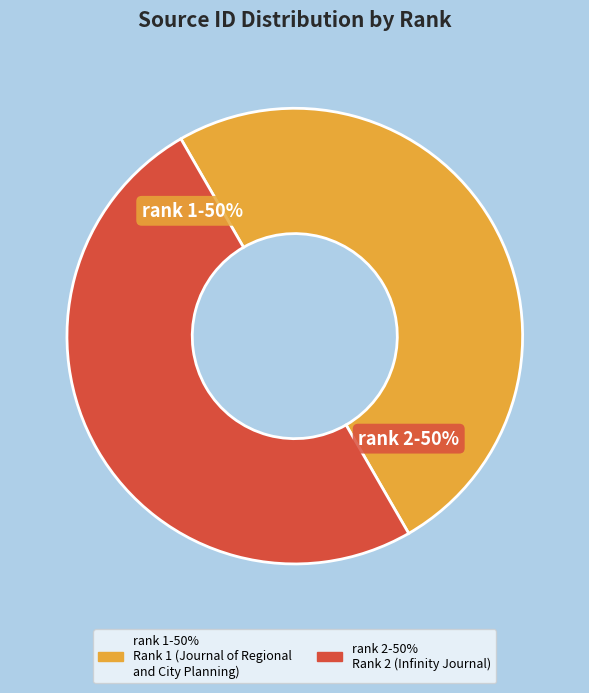

To the nearest percent, what is the average slice percentage?

50%